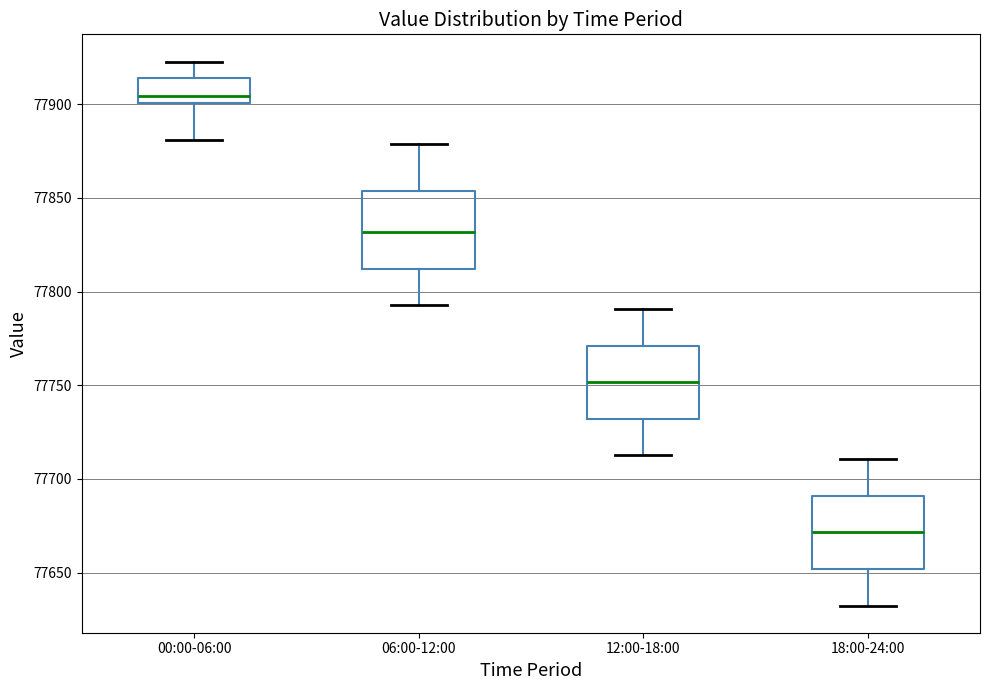

Reading left to right, read every box against the y-axis: the position of its median line, the range the box covers, and the ends of its whiskers. The values are not printed on the chart, so give them approximately, as read against the axis.

00:00-06:00: median 77905, box 77900 to 77915, whiskers 77880 to 77925
06:00-12:00: median 77830, box 77810 to 77855, whiskers 77795 to 77880
12:00-18:00: median 77750, box 77730 to 77770, whiskers 77715 to 77790
18:00-24:00: median 77670, box 77650 to 77690, whiskers 77630 to 77710